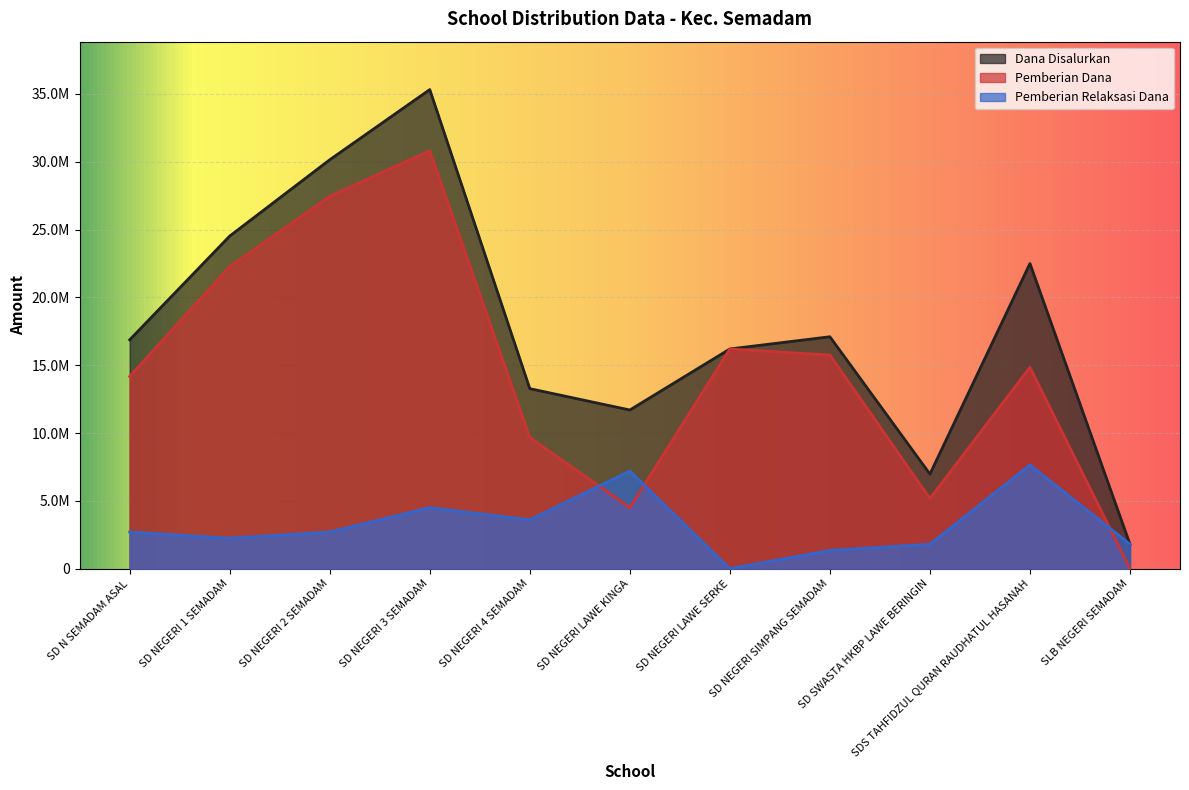

What is the sum of the Siswa Pemberian values at SD NEGERI 4 SEMADAM and SD NEGERI LAWE KINGA?

14175000